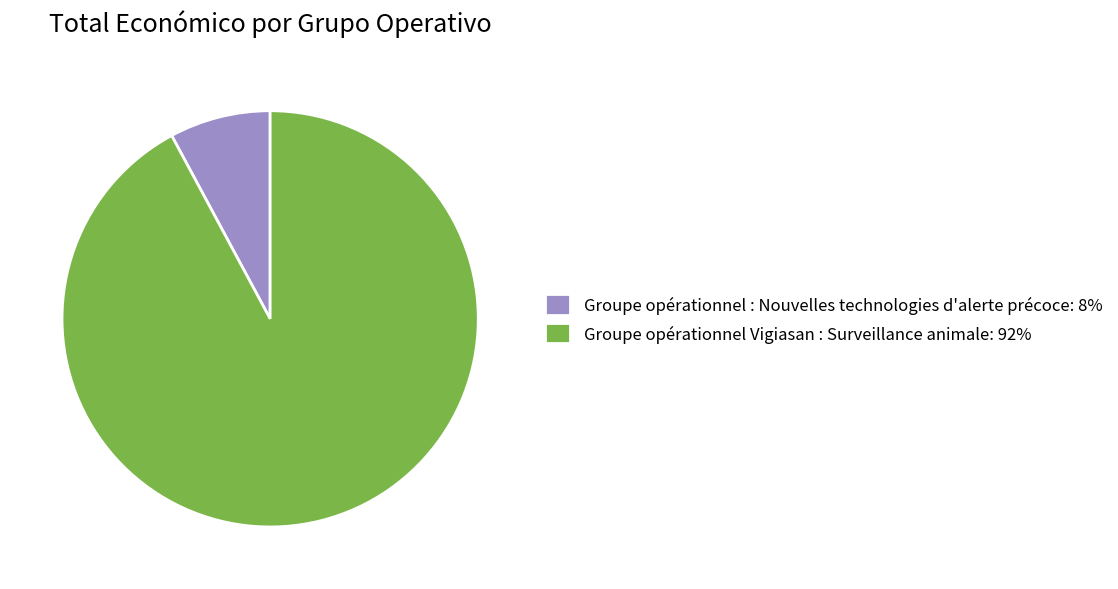

Does Groupe opérationnel Vigiasan : Surveillance animale account for over 50% of the chart?

Yes